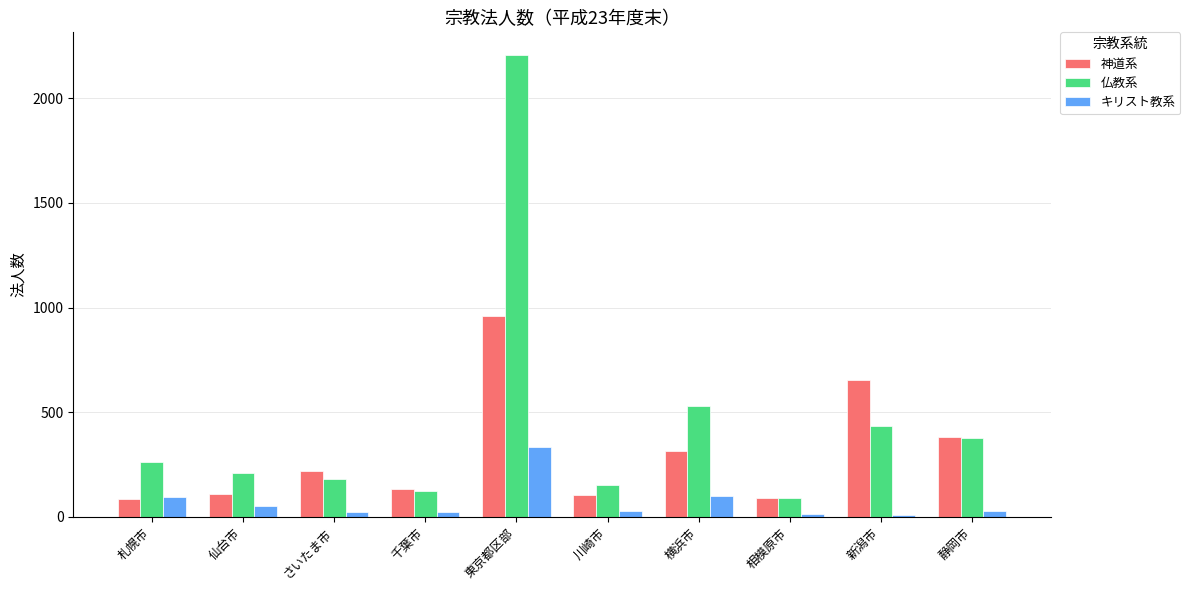

List the series in order of their peak value, lowest first.

キリスト教系, 神道系, 仏教系